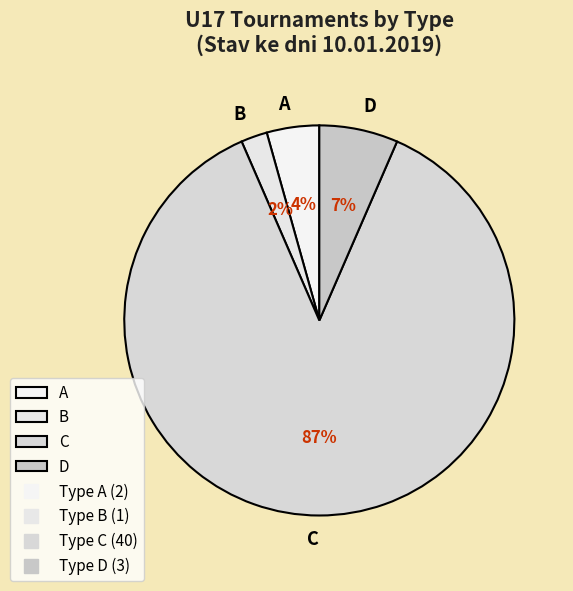

True or false: A accounts for 4% of the total.

True